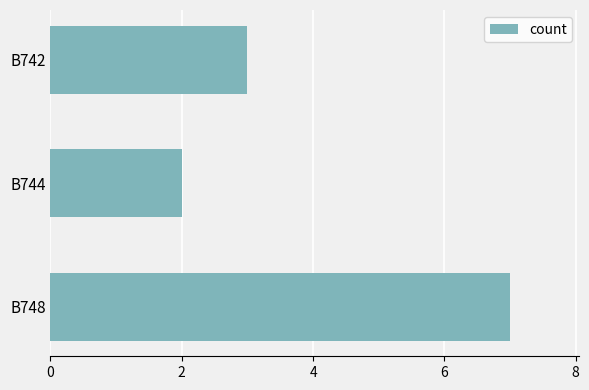

What is the sum of the values at B744 and B742?

5